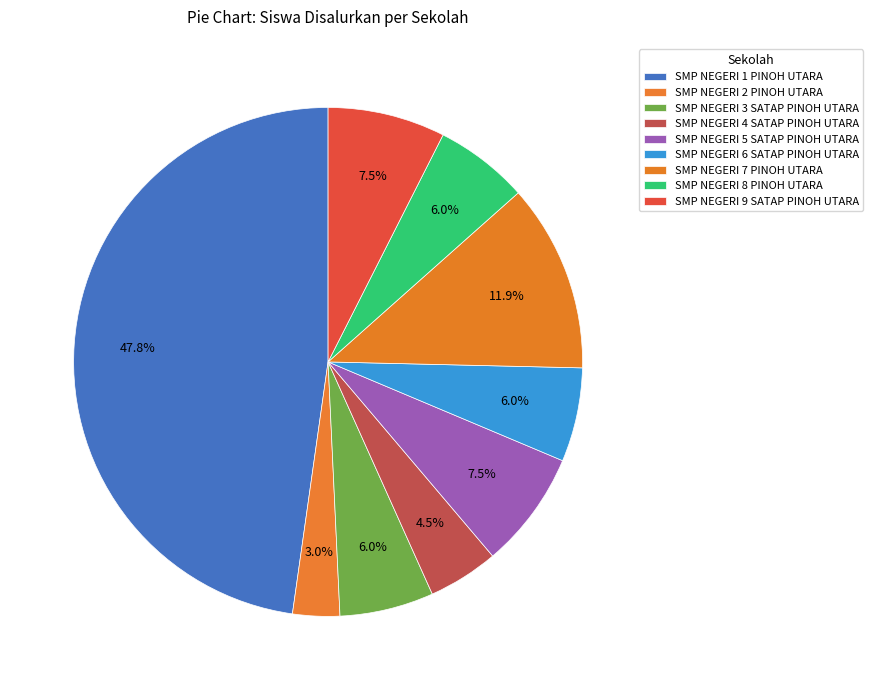

Is the sum of SMP NEGERI 9 SATAP PINOH UTARA and SMP NEGERI 8 PINOH UTARA greater than half?

No